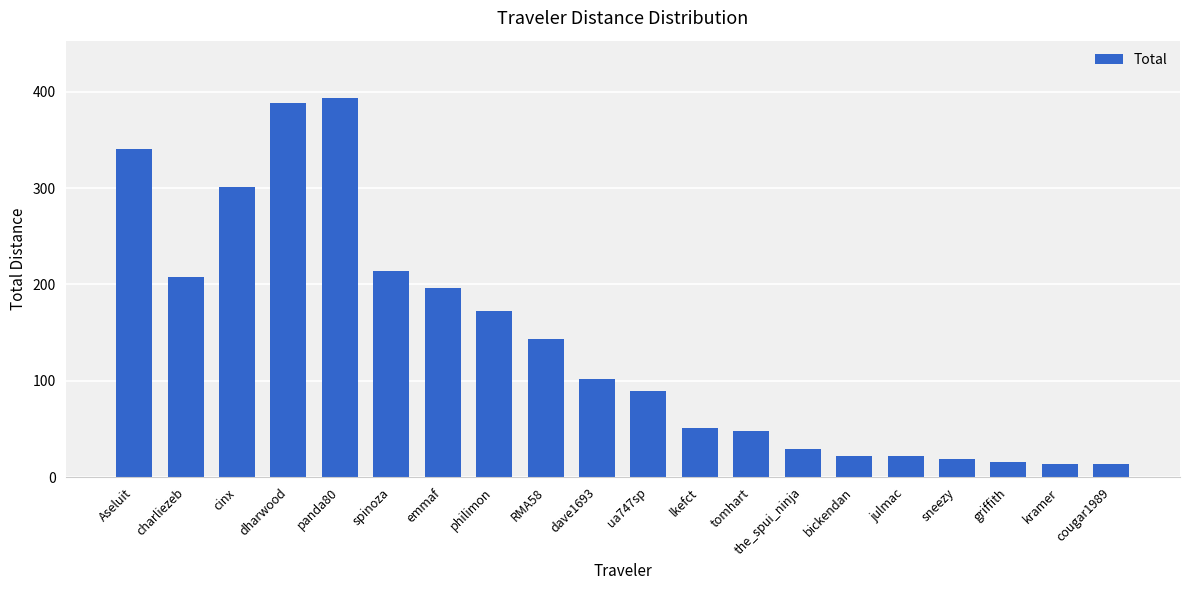

Which category has the highest value across all series?

panda80